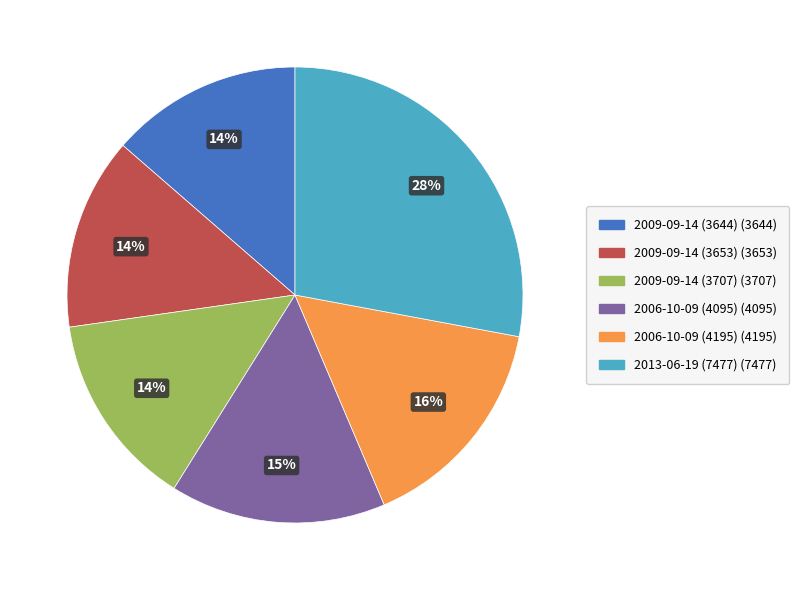

Which slice is the largest?

2013-06-19 (7477)